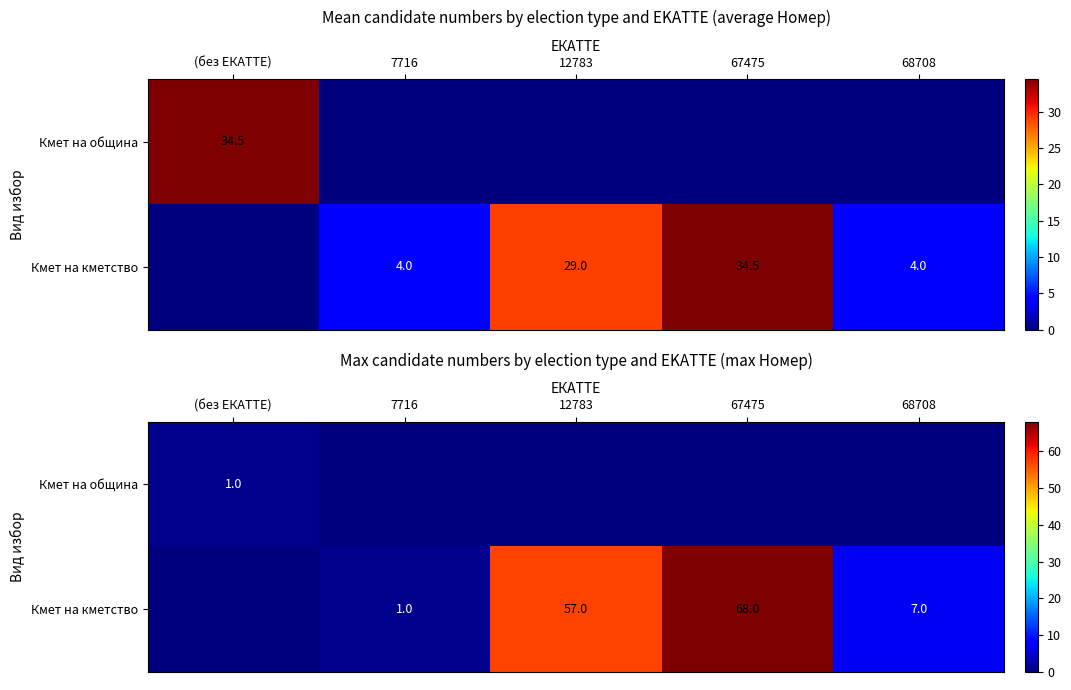

How many values in Кмет на община are above zero?

1